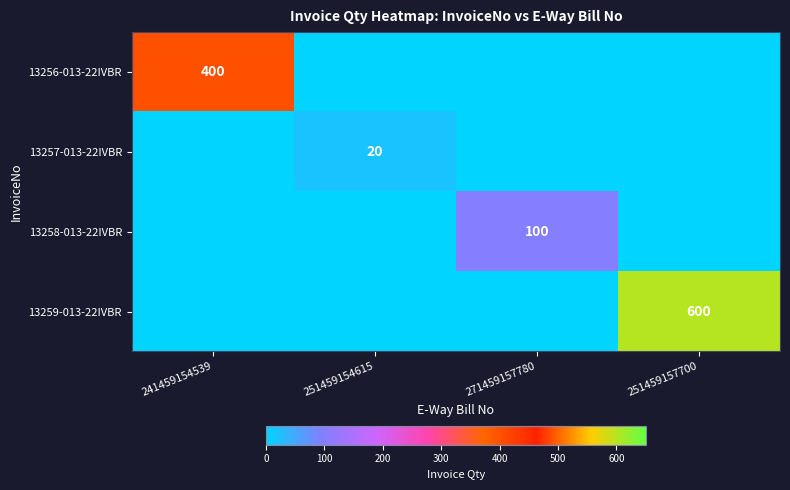

At which category is the sum across all series the highest?

251459157700